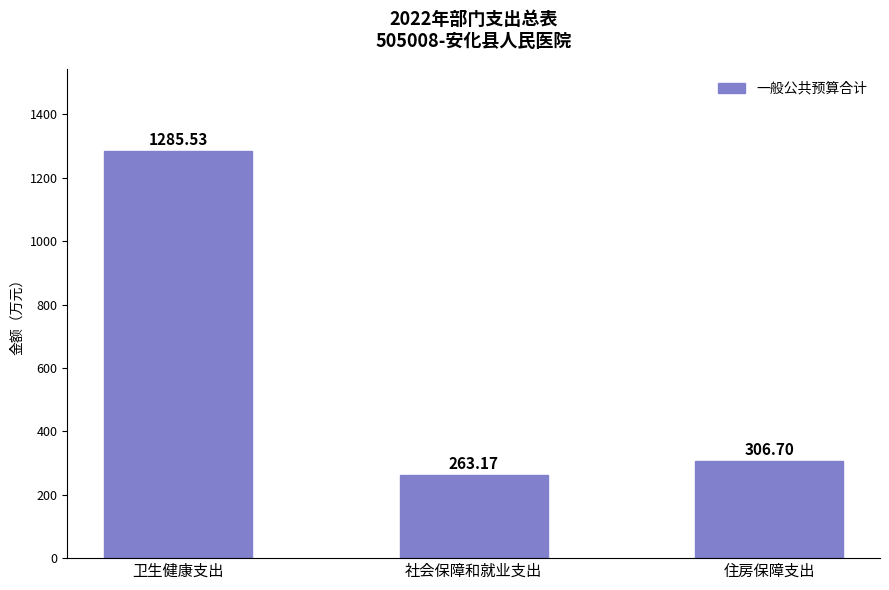

Reading left to right, transcribe all the data shown in this chart.

1285.5	263.2	306.7